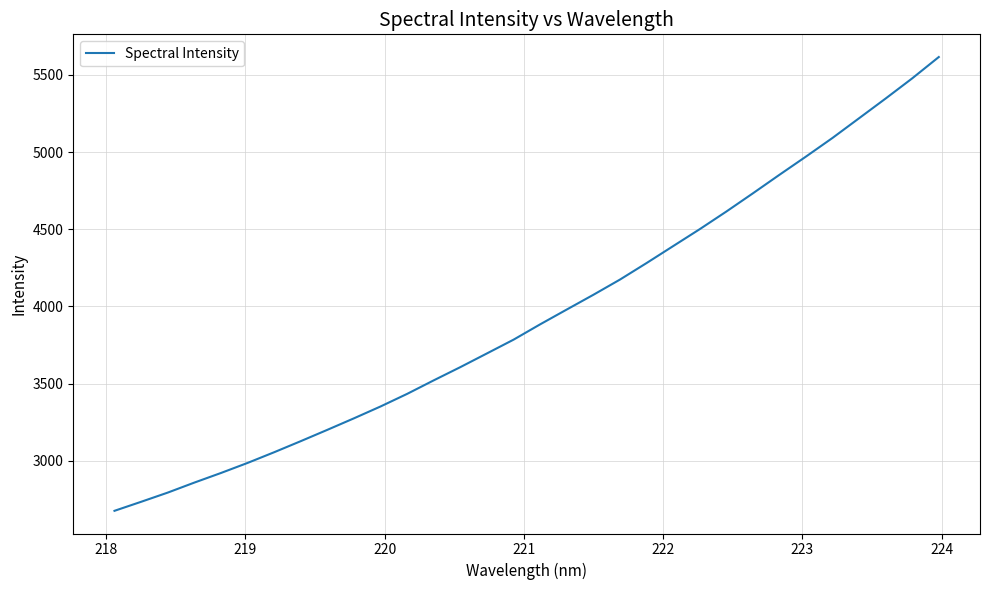

What is the minimum value shown in the chart?

2677.3